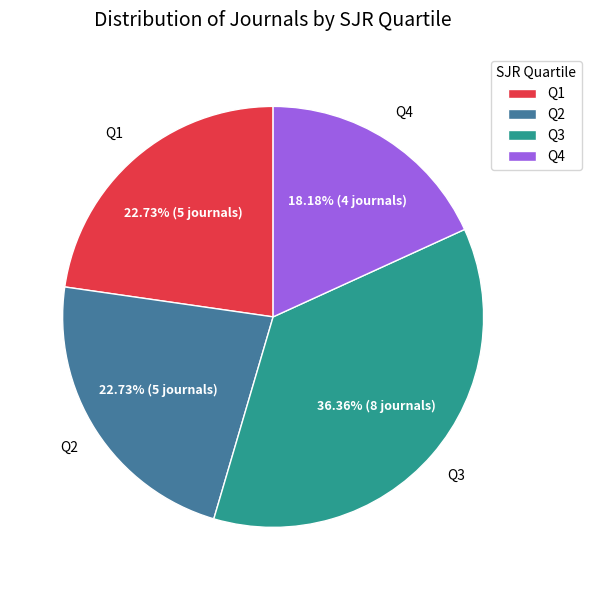

Between Q3 and Q1, which is larger?

Q3